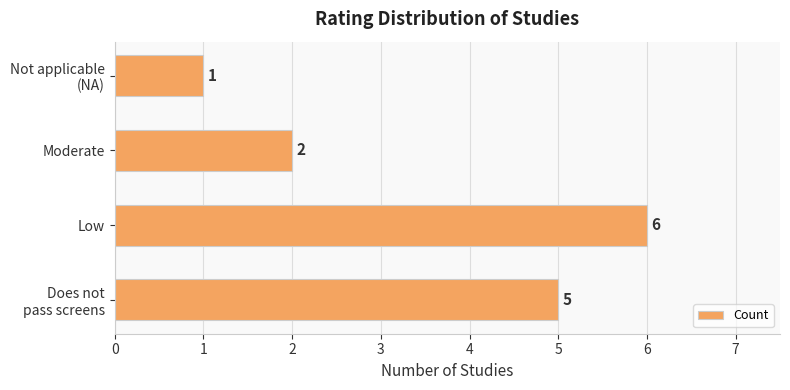

The chart shows a value of 6 at Low. True or false?

True